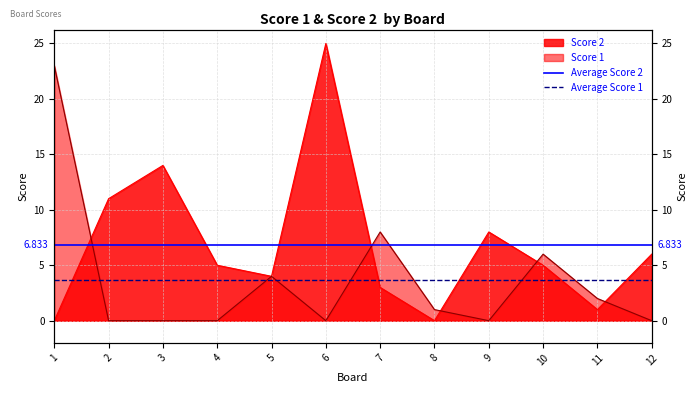

How many lines are shown in the chart?

2